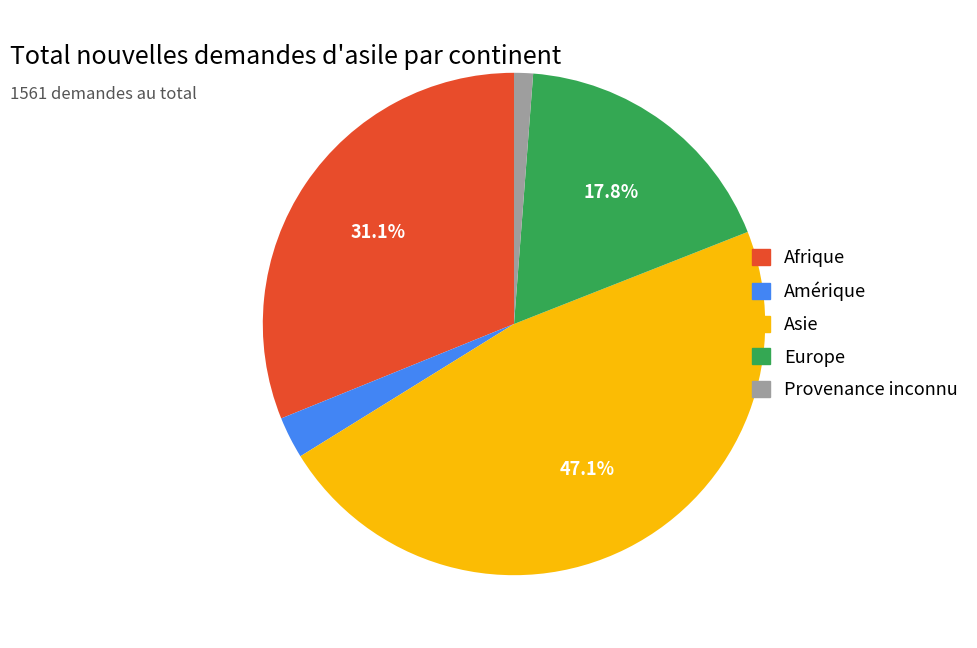

Which category has the smallest portion of the pie?

Provenance inconnu